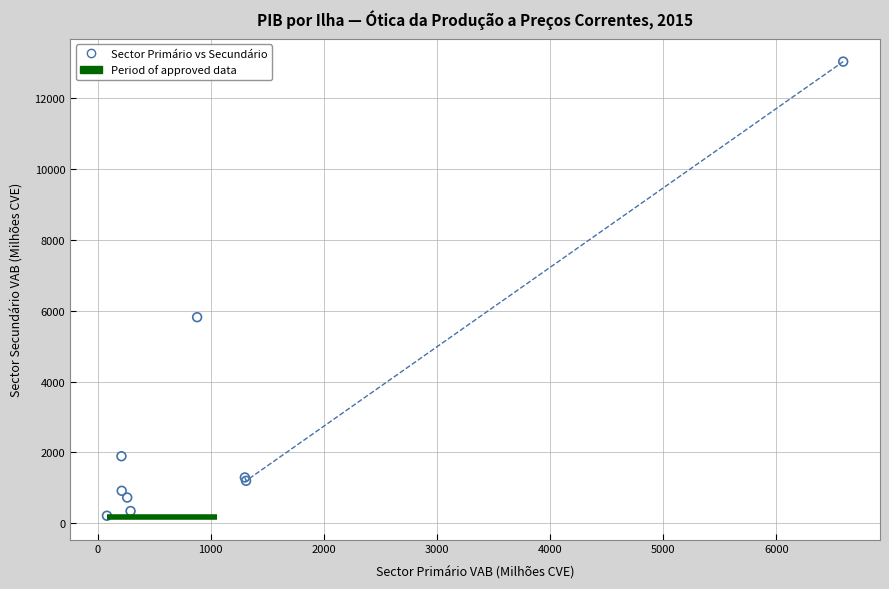

What Y value in the scatter plot is closest to 6624?

5818.3